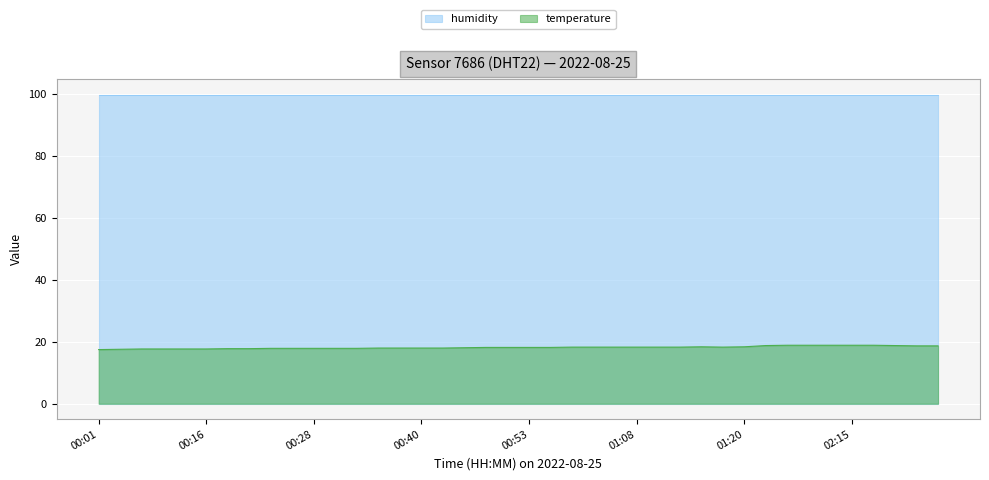

The chart shows a value of 23.4 at 00:11. True or false?

False